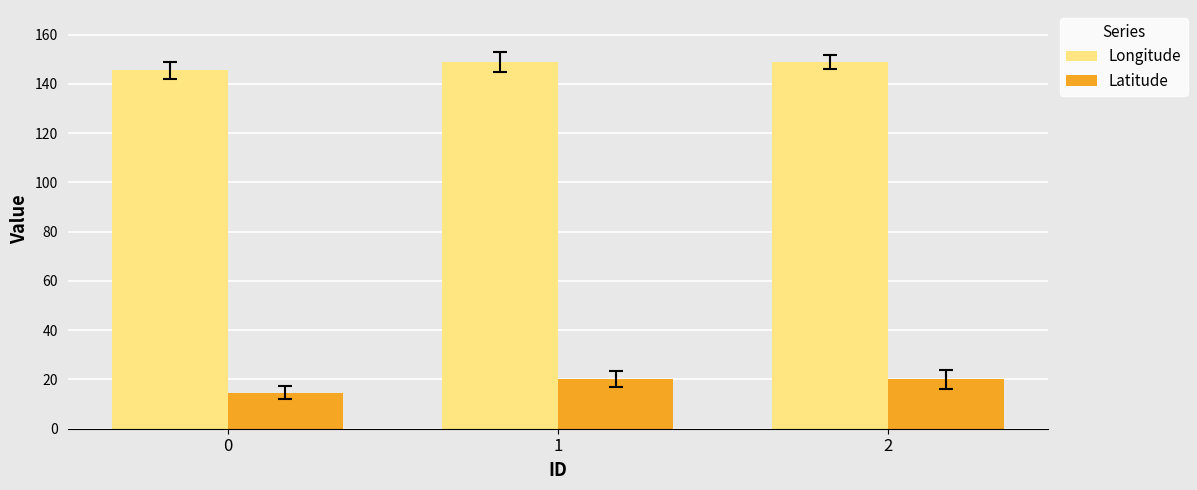

What is the approximate value of Latitude at 2?

20.1